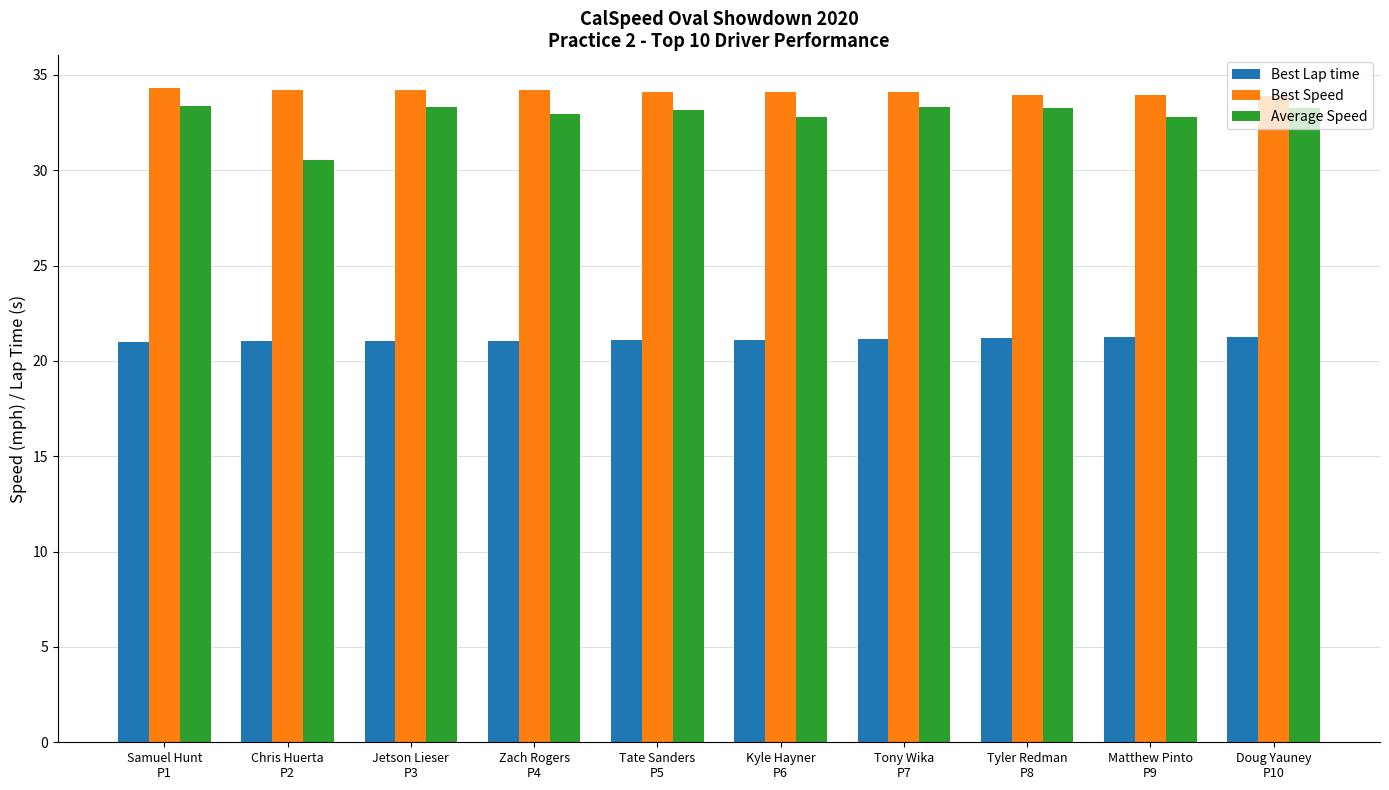

What is the difference between the highest and lowest values at Tate Sanders
P5?

13.0